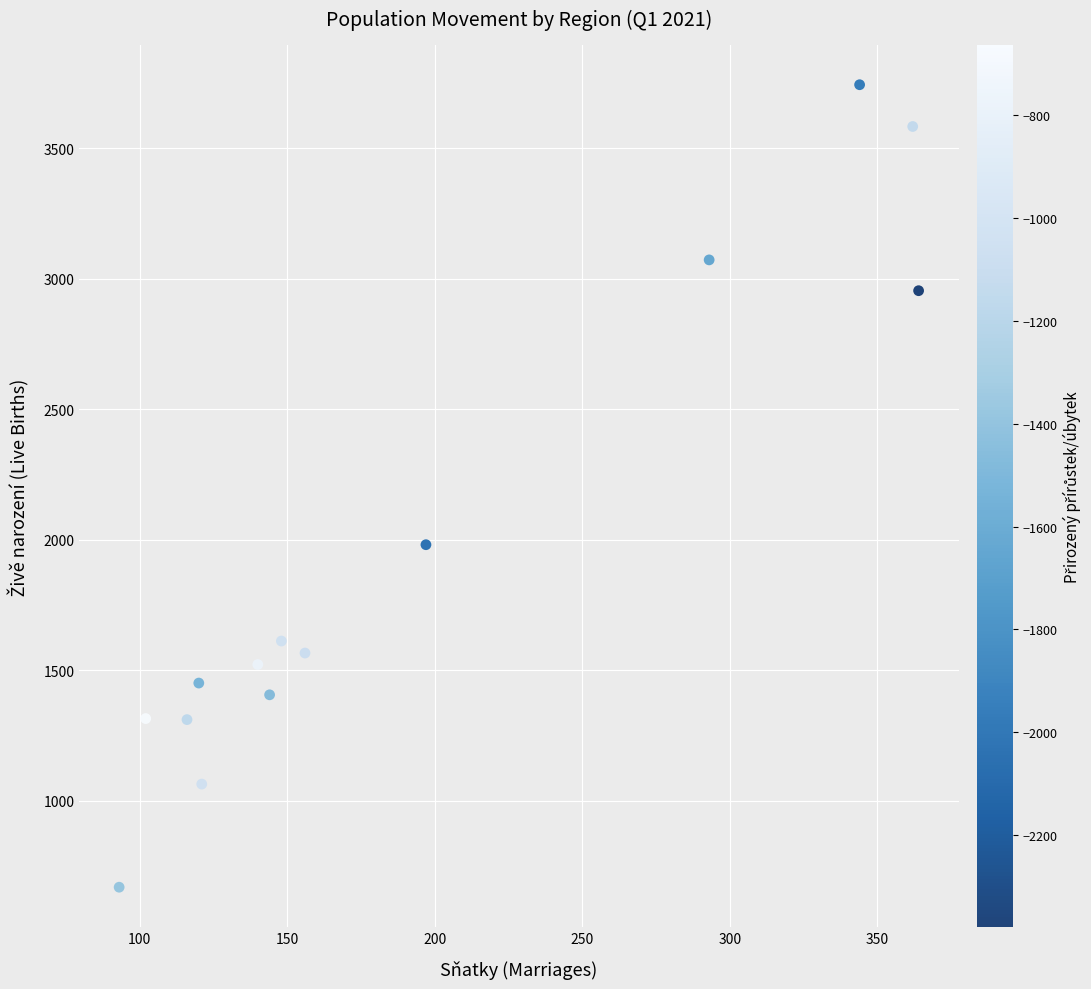

What is the range of Y values (max minus min)?

3074